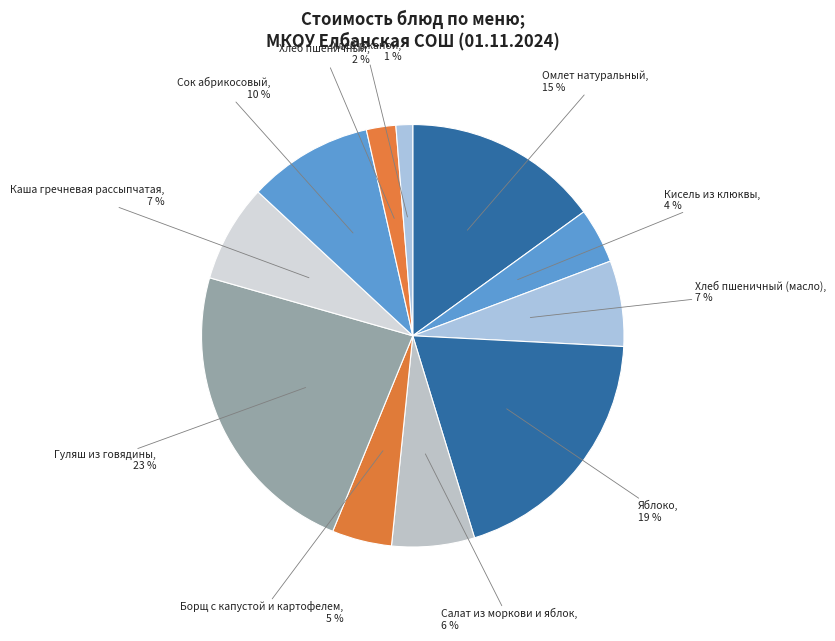

How many slices are in this pie chart?

11